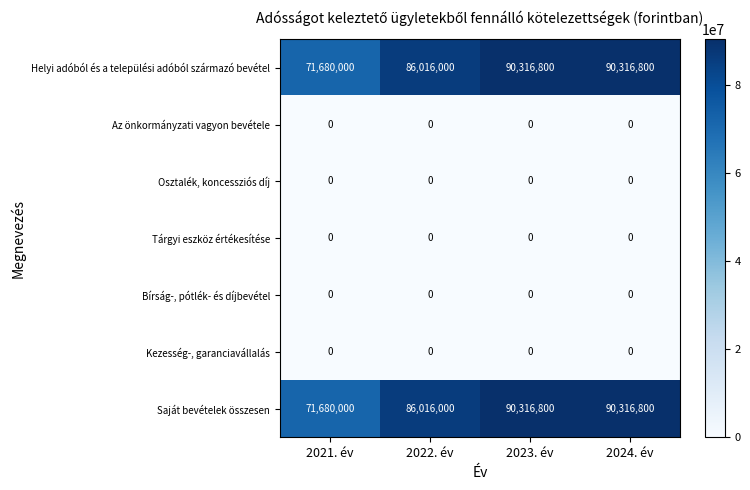

What is the total value across all series at 2024. év?

180633600